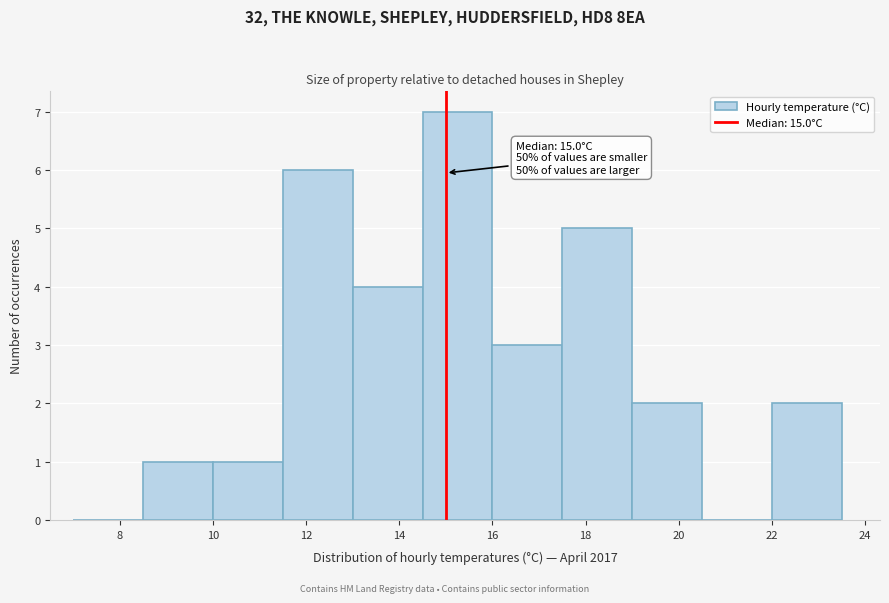

Over which range of the x-axis is the bar tallest?

14.5 to 16.0